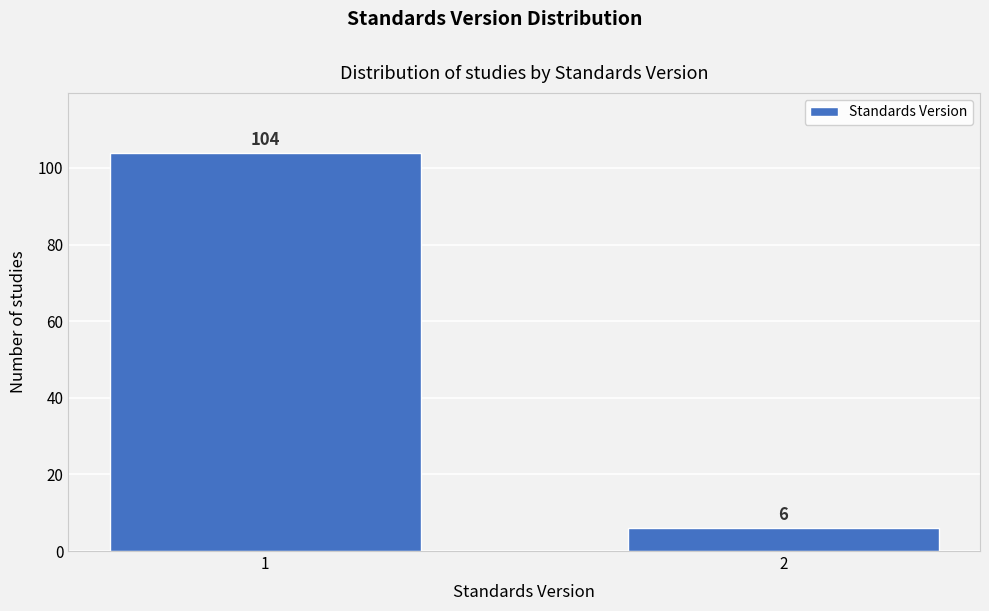

Reading left to right, what are all the values shown in this chart?

1=104	2=6